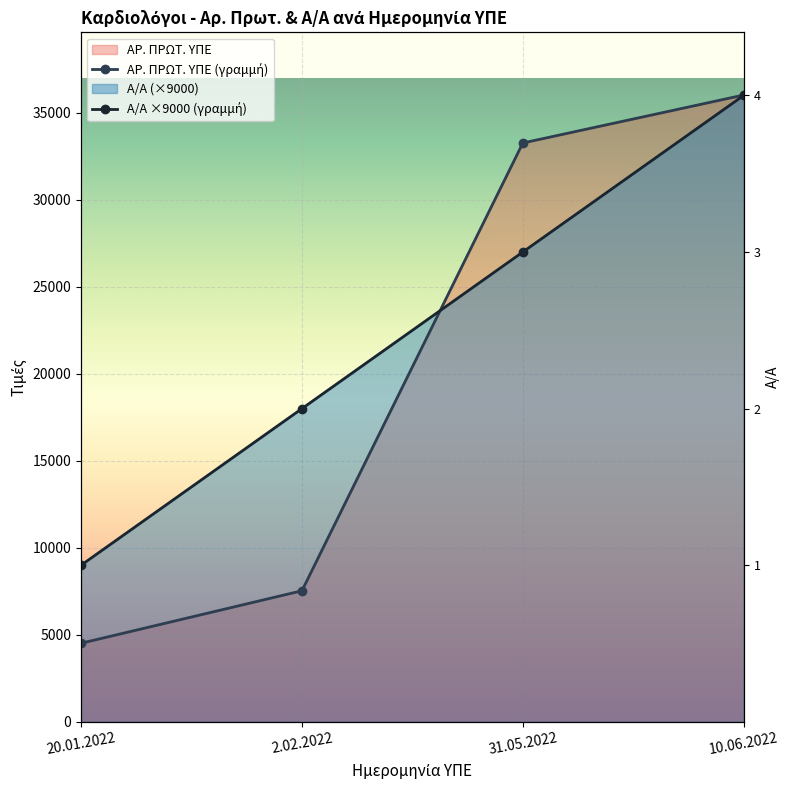

Does the chart display data point markers on the line(s)?

Yes